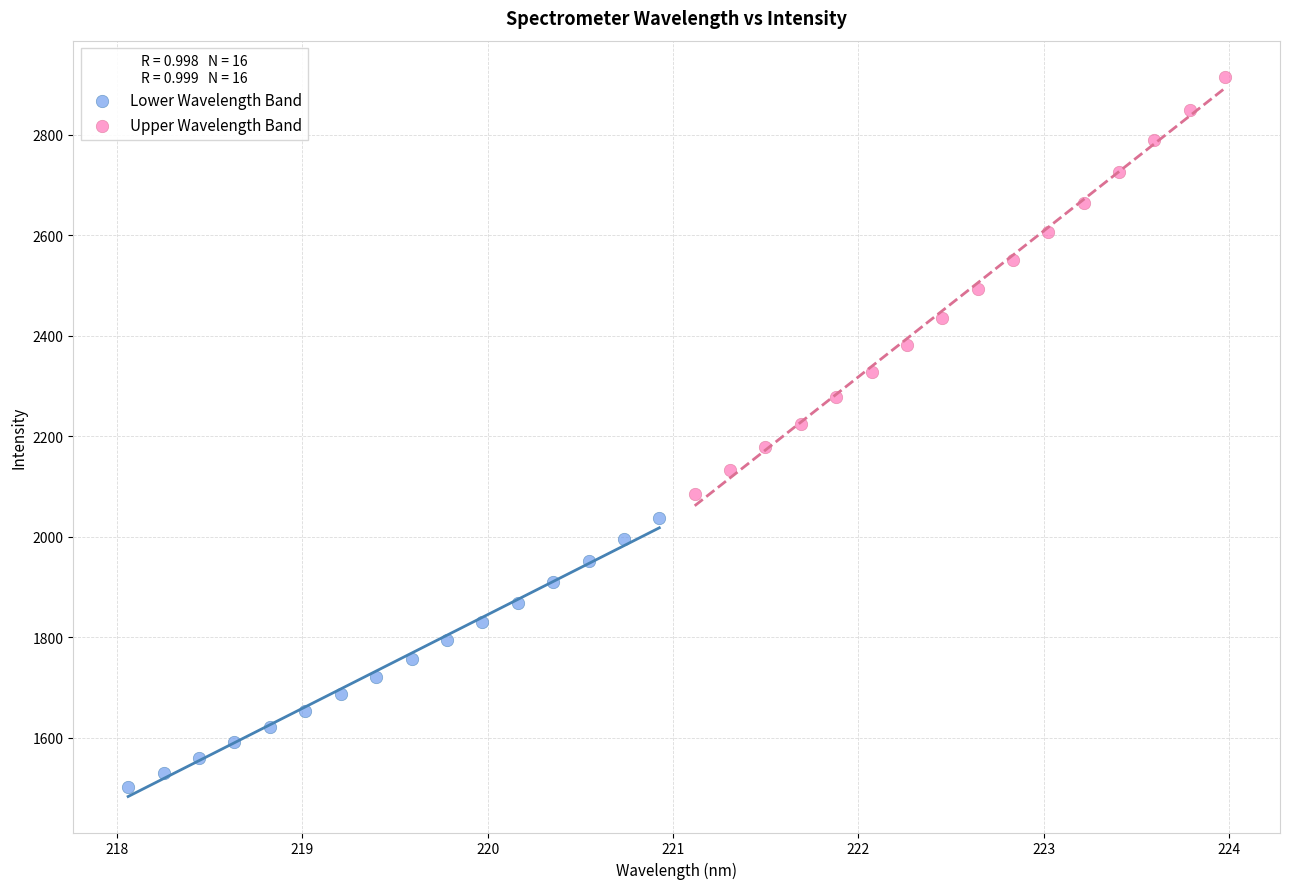

What are all the series names shown in the legend?

Lower Wavelength Band, Upper Wavelength Band